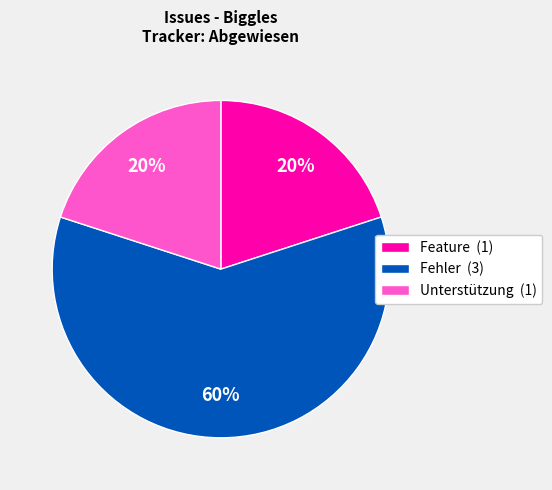

Is there any slice that represents more than half of the pie?

Yes